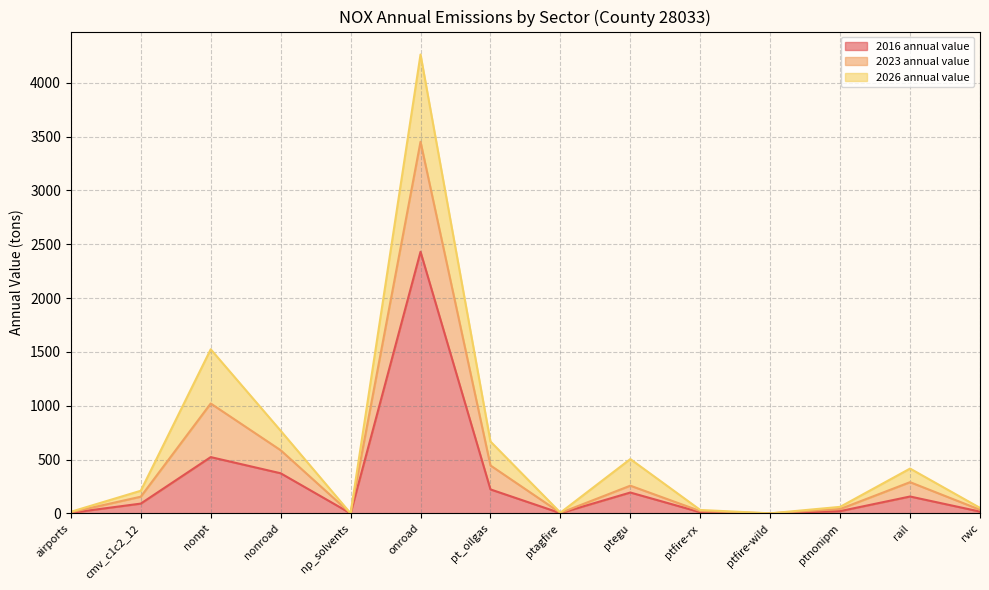

The value of 2016 annual value at airports is 7.9. True or false?

False